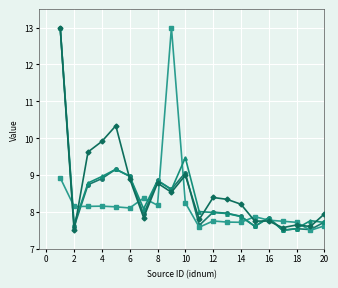

What is the maximum value shown in the chart?

13.0